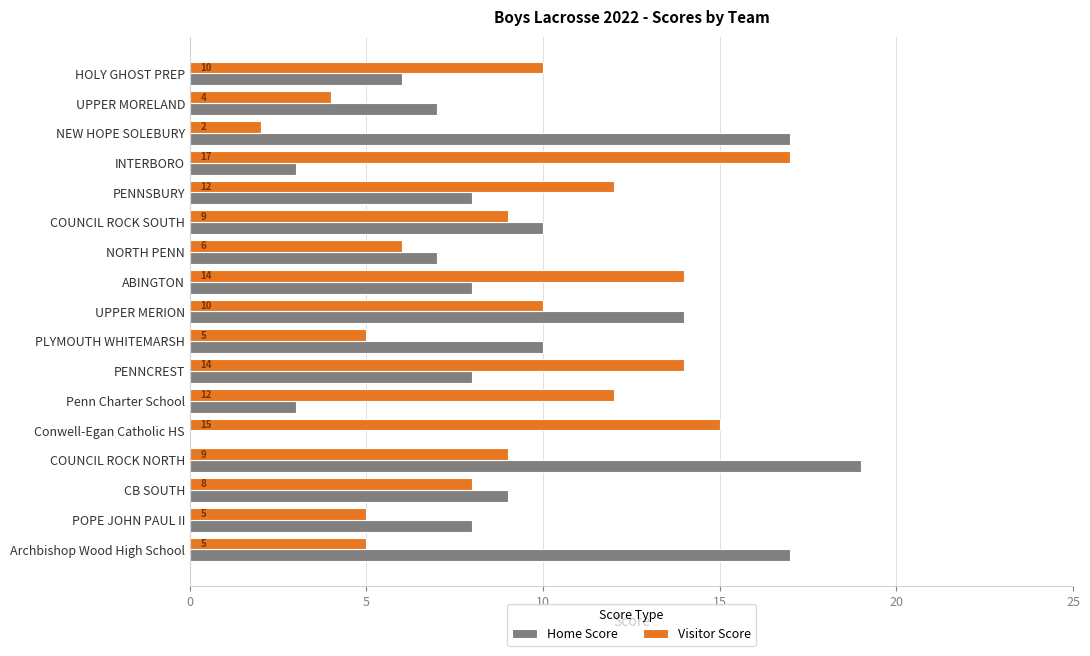

Which series changed the most between NEW HOPE SOLEBURY and COUNCIL ROCK NORTH?

Visitor Score